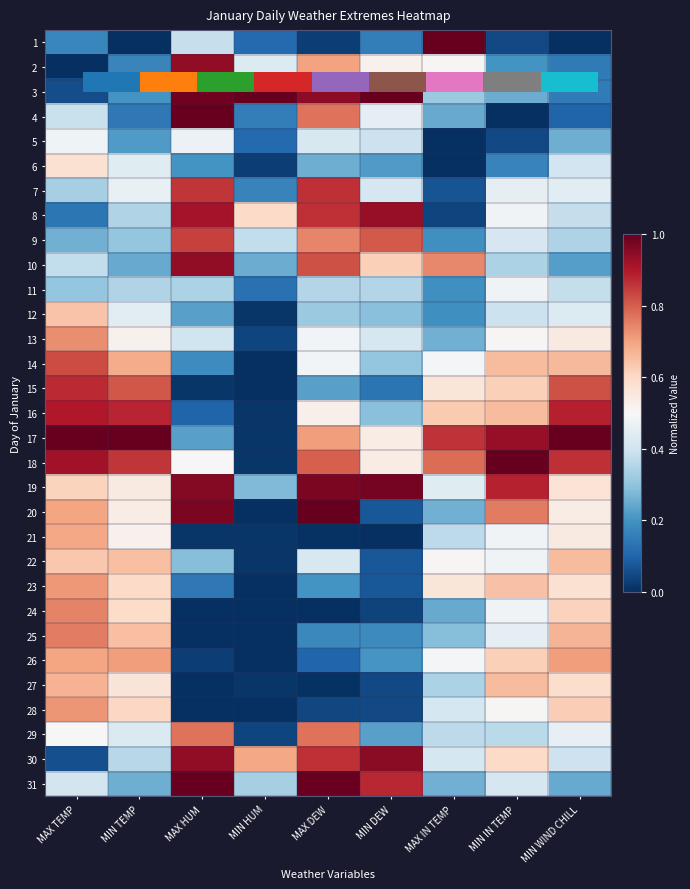

What is the difference between the maximum and minimum values in the 8 series?

0.9